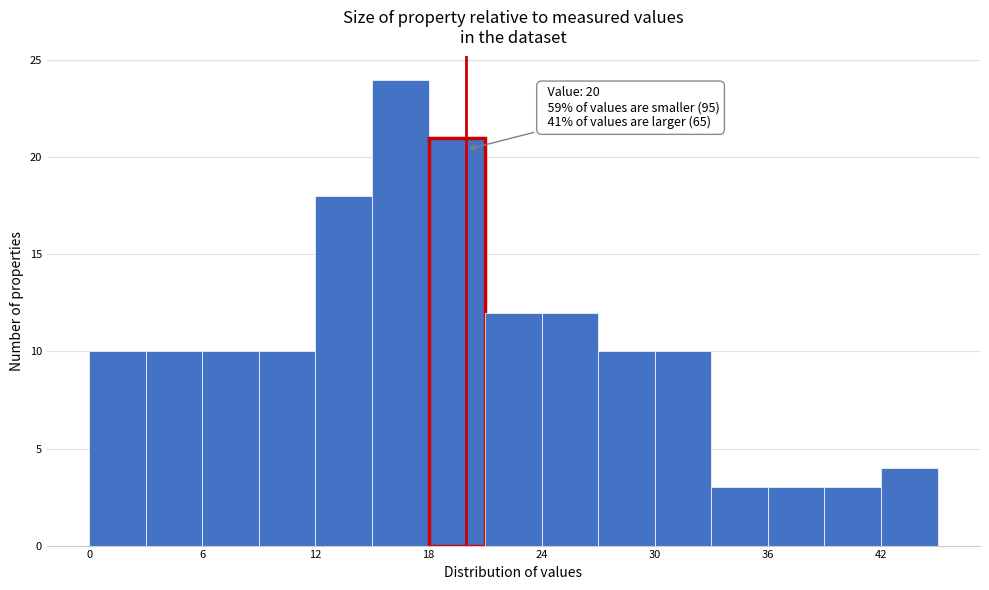

Around what value on the x-axis is the tallest bar? Give the approximate position of its centre, as read against the axis.

17